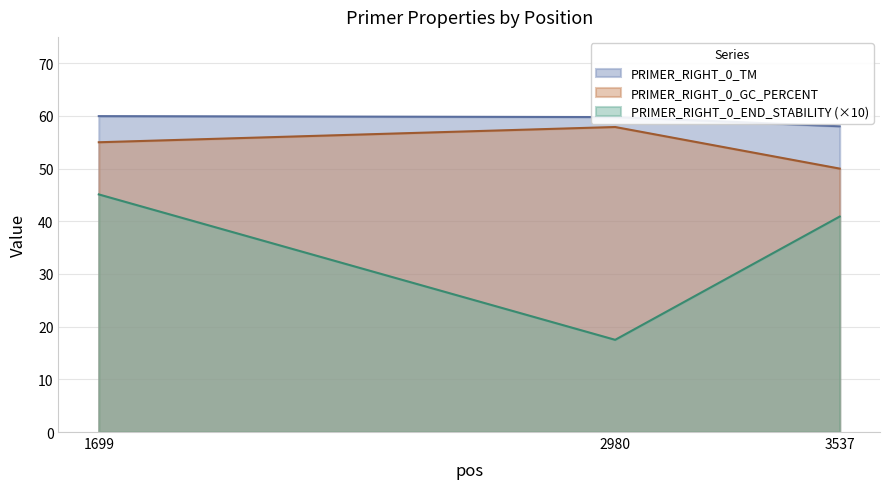

What is the average value of the PRIMER_RIGHT_0_GC_PERCENT series?

54.3